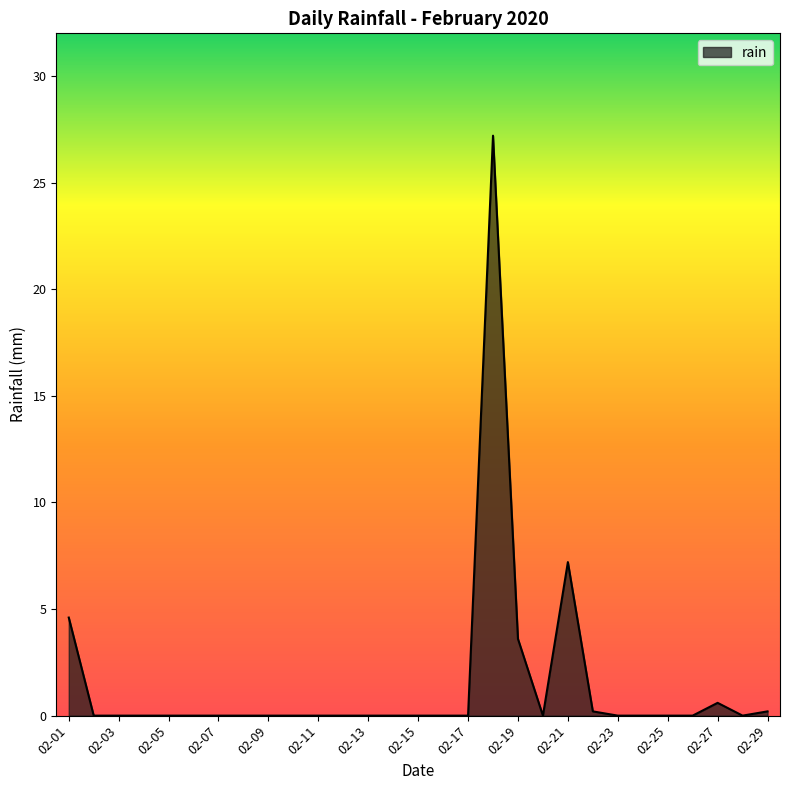

What is the greatest value displayed?

27.2